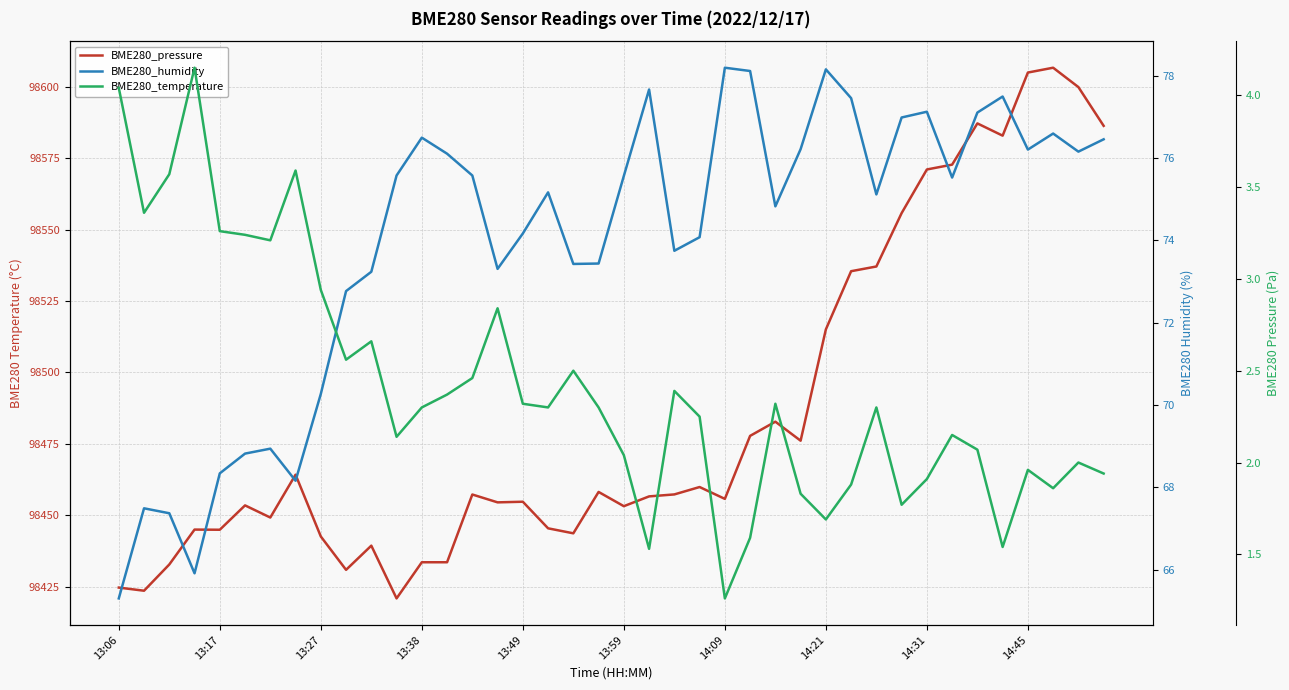

True or false: BME280_pressure and BME280_temperature cross at least once.

False